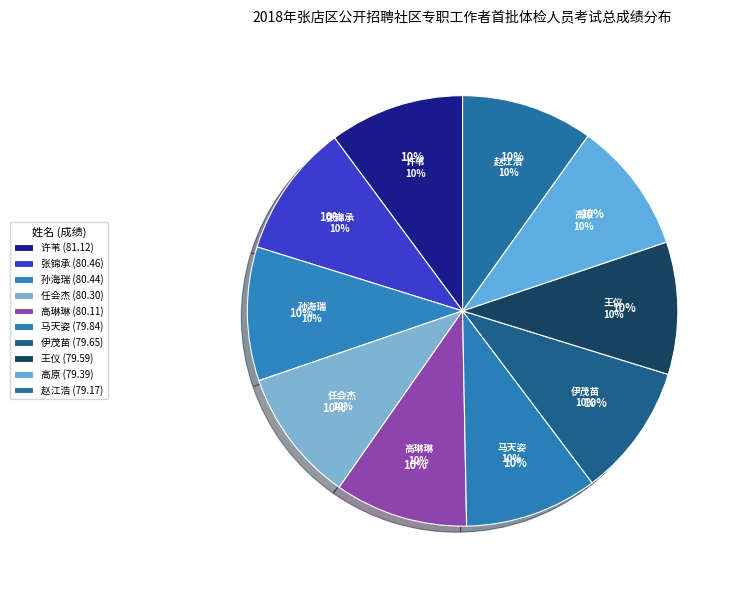

Rank the categories by value from lowest to highest.

赵江浩, 高原, 王仪, 伊茂苗, 马天姿, 高琳琳, 任会杰, 孙海瑞, 张锦承, 许苇